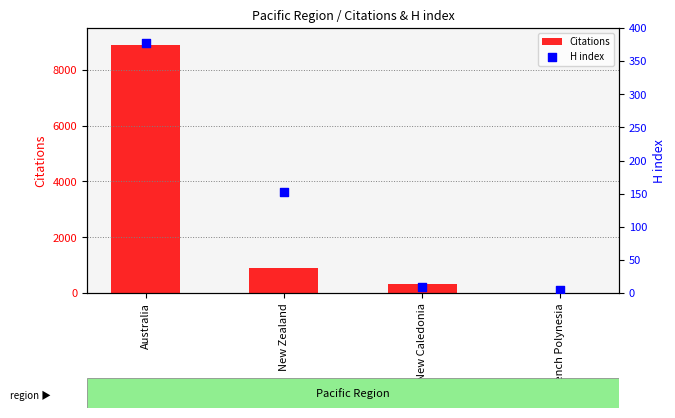

Which series reaches the minimum Y coordinate?

H index